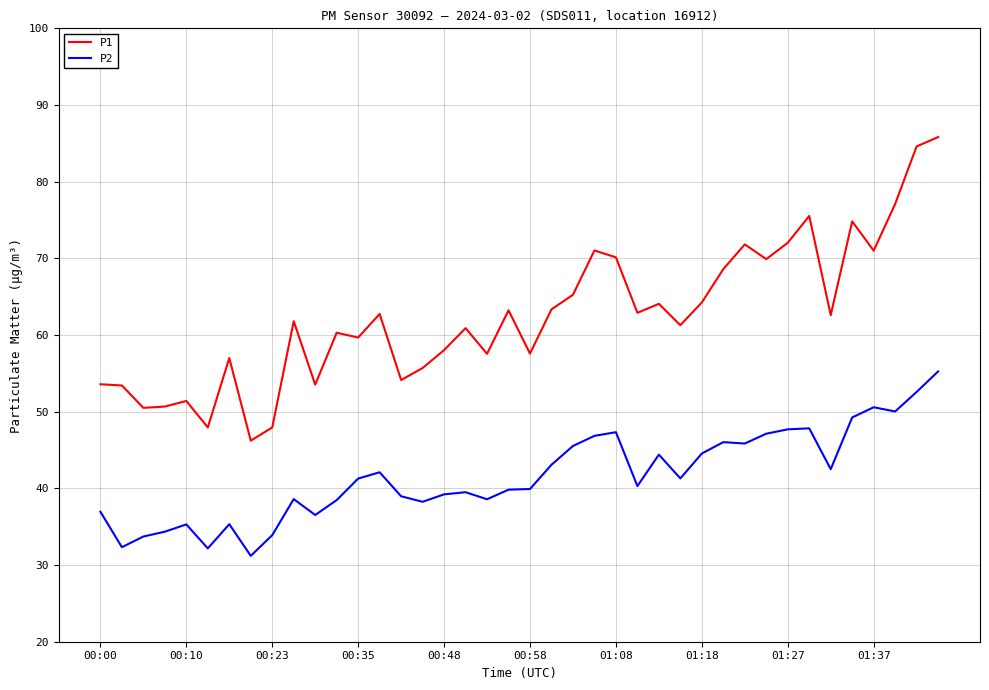

What is the greatest value displayed?

85.8